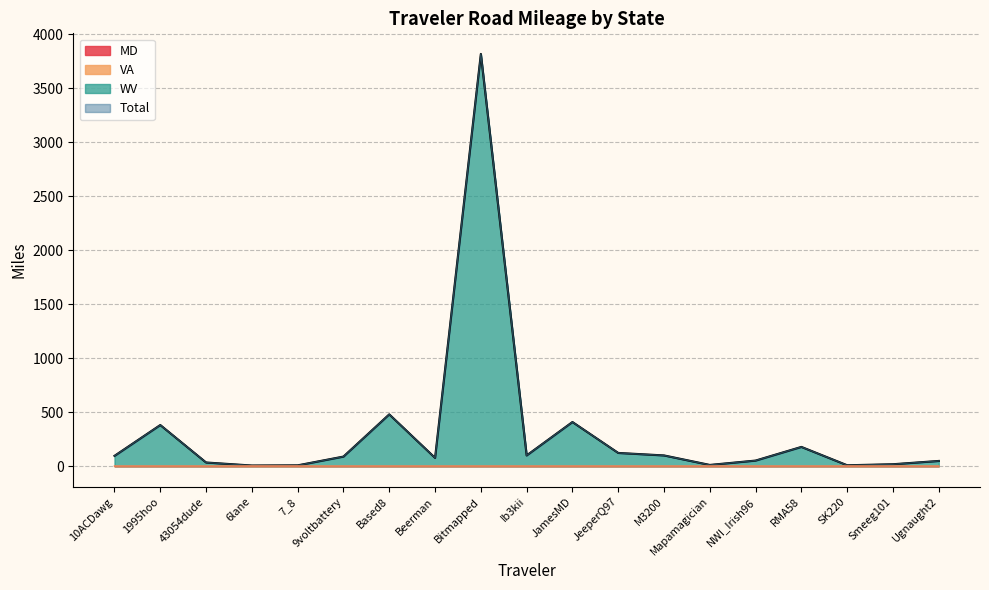

True or false: VA has more than 0 interior local peaks.

True